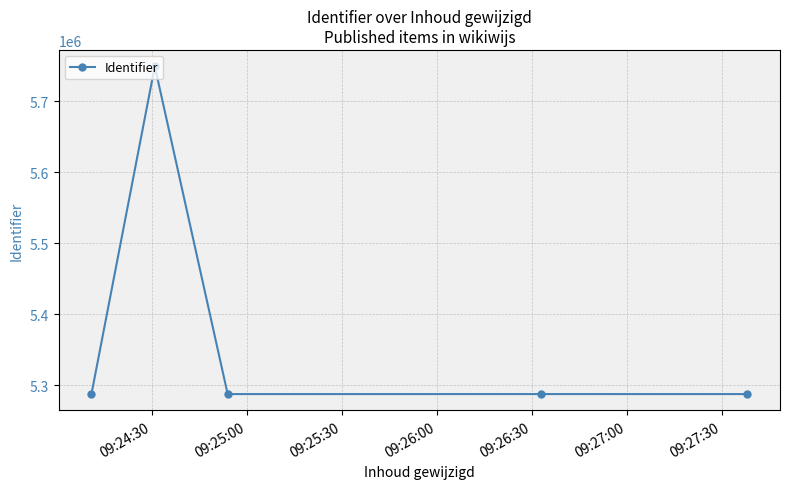

What is the difference between the maximum and second lowest values?

461497